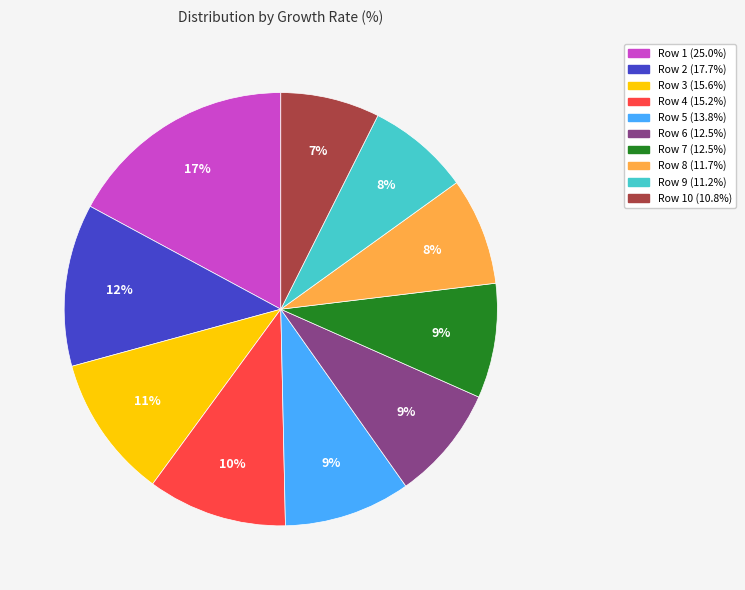

To the nearest percent, what is the average slice percentage?

10%